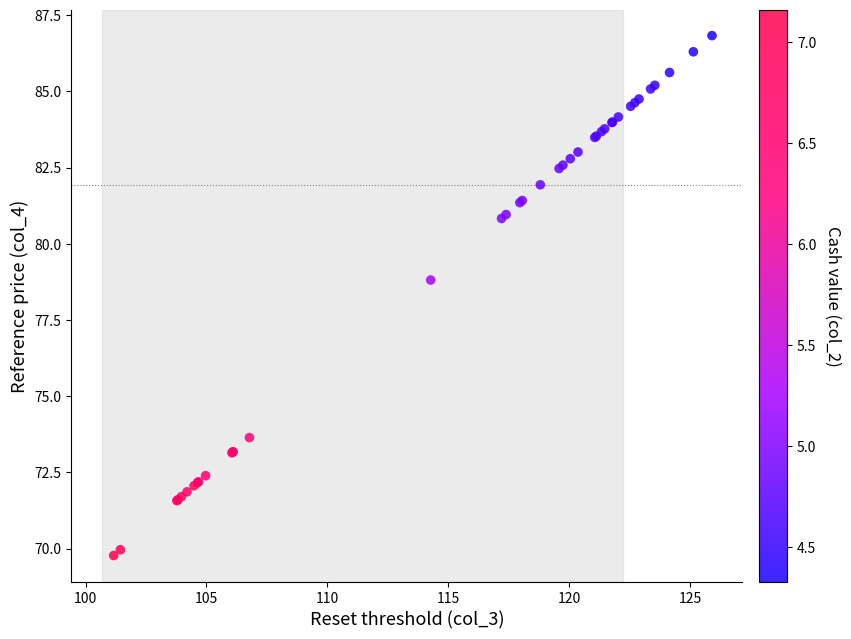

What Y value in the scatter plot is closest to 78?

78.8